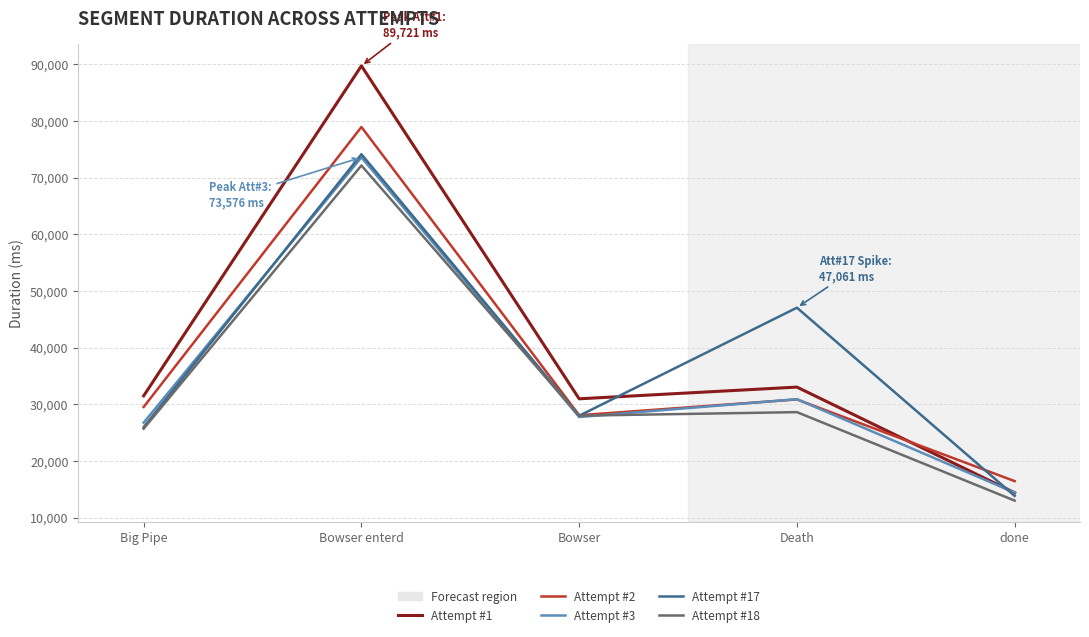

What is the average value of the Attempt #17 series?

37811